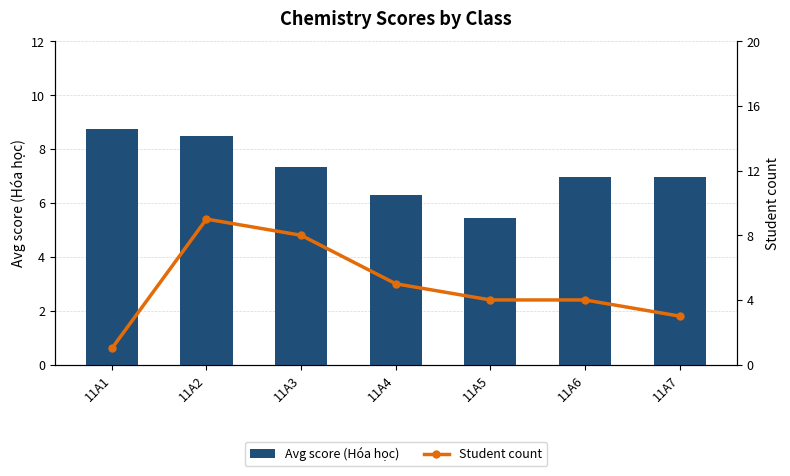

What is the minimum value for Avg score (Hóa học)?

5.5